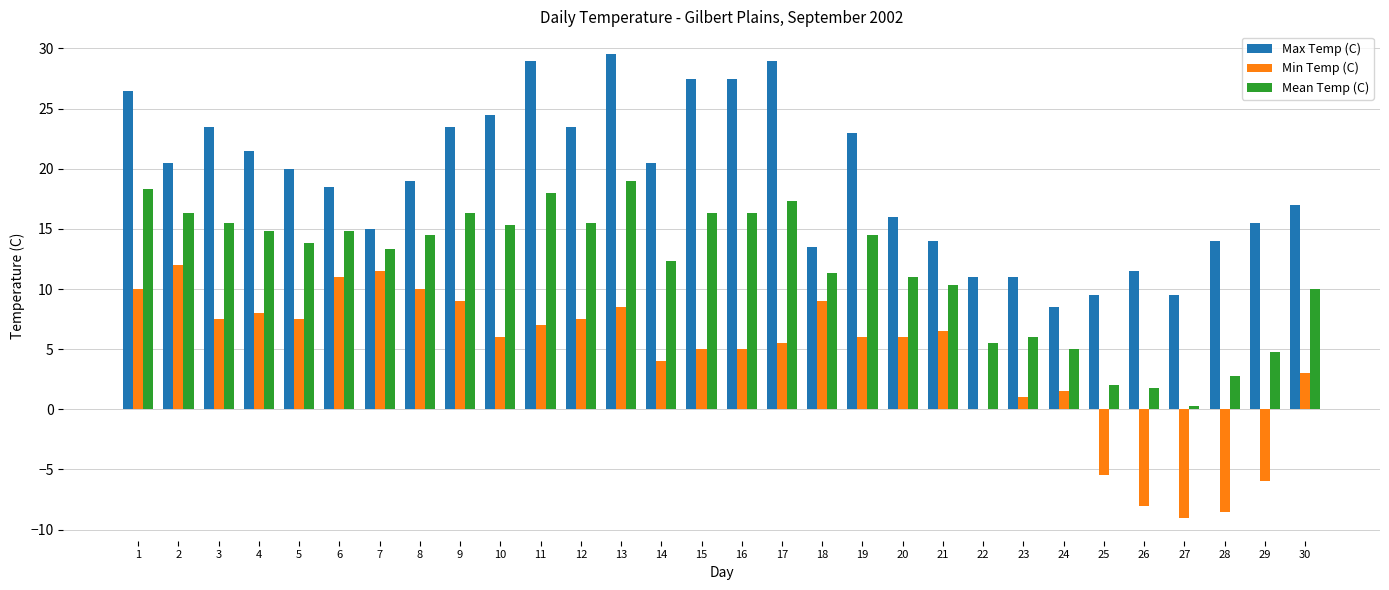

How many series are shown in this chart?

3